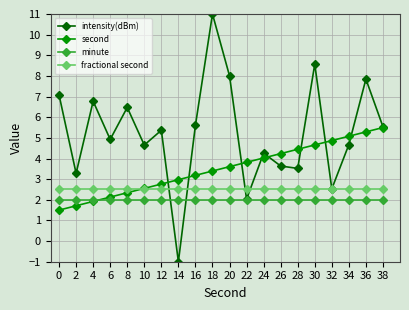

How many data points in intensity(dBm) are less than 5?

10